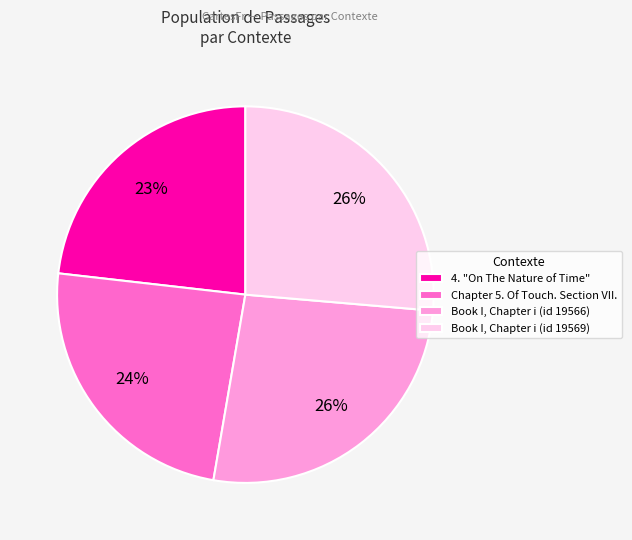

Is there any slice that represents more than half of the pie?

No